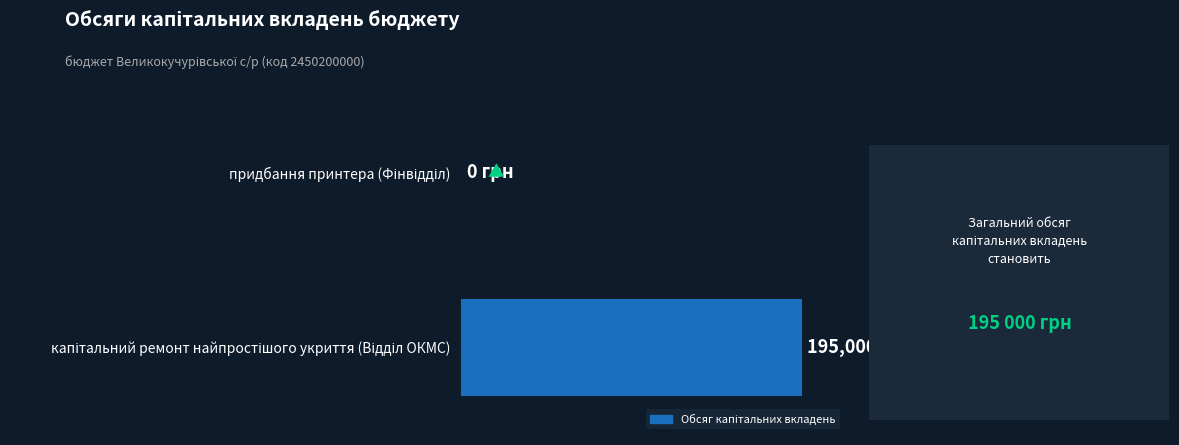

What is the average value?

97500